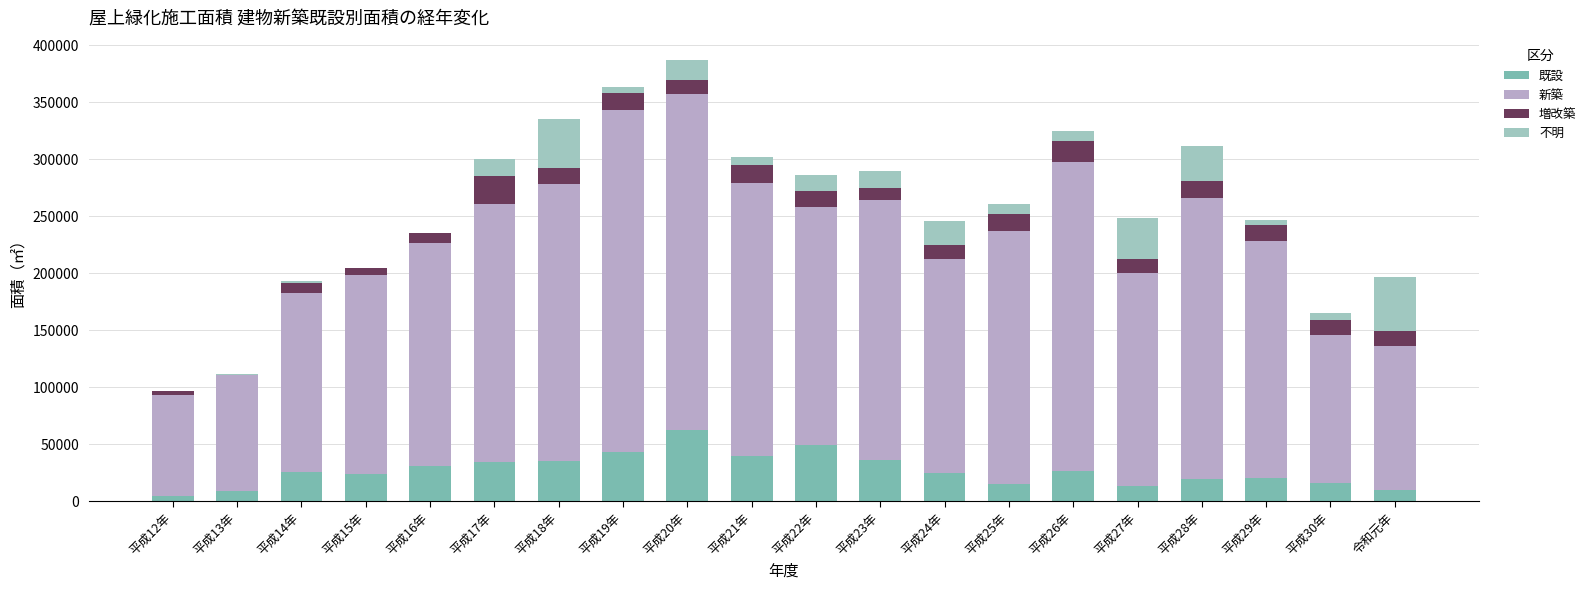

What is the total value across all series at 平成25年?

261082.4